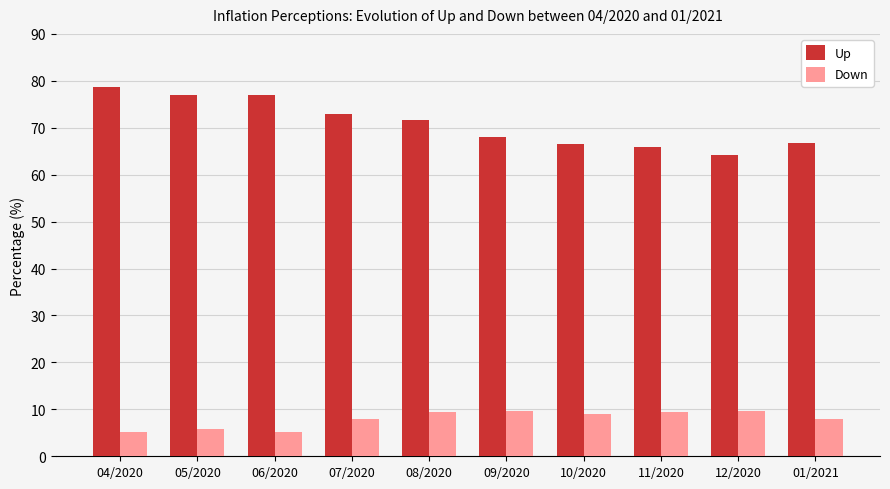

Rank the series by their maximum value, from highest to lowest.

Up, Down